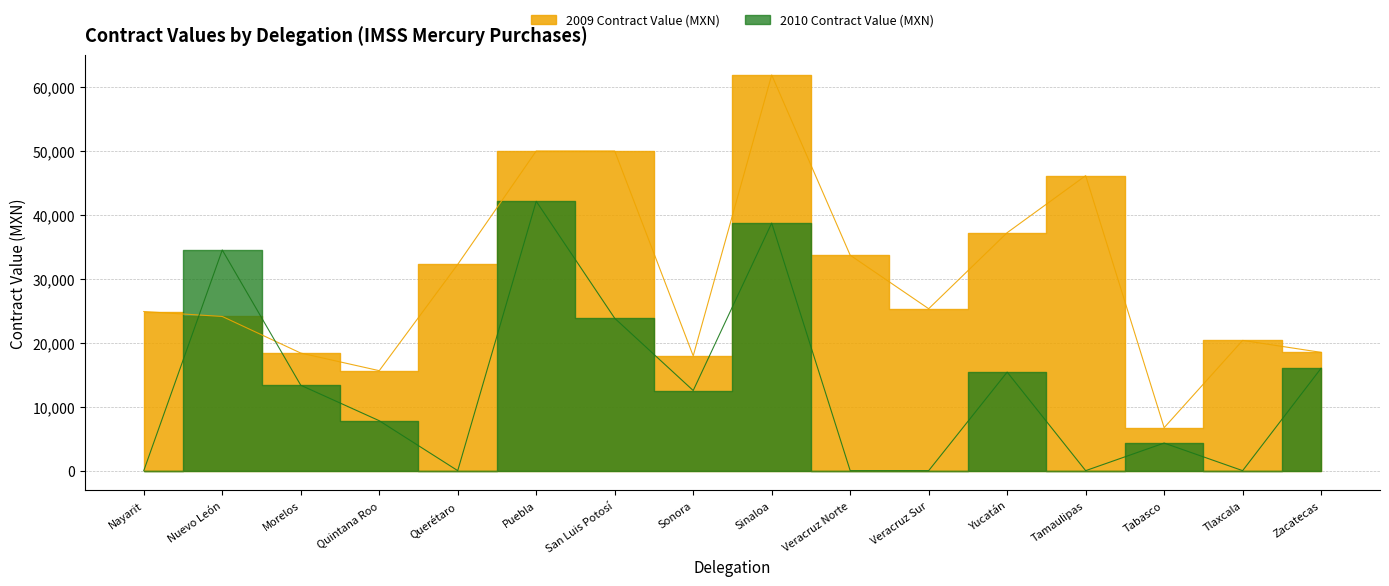

Rank the series by their maximum value, from lowest to highest.

2010 Contract Value (MXN), 2009 Contract Value (MXN)